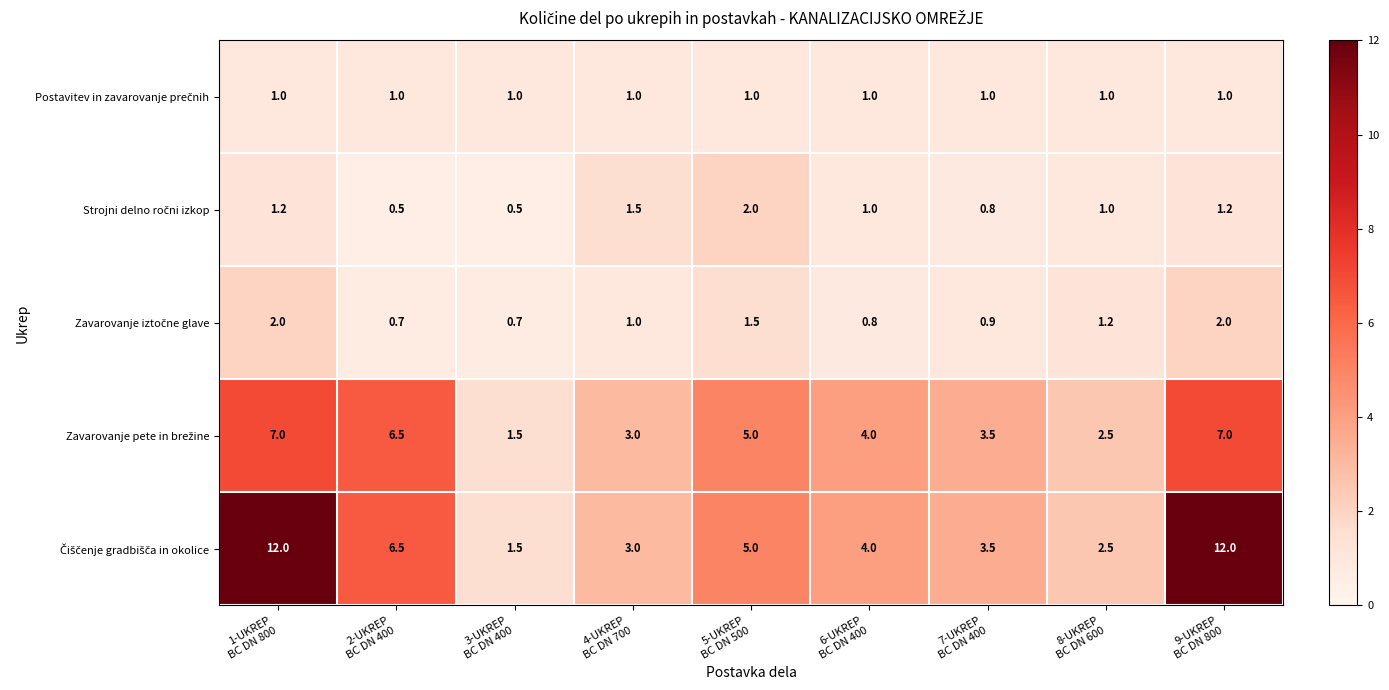

At how many categories does at least one series exceed 6?

3